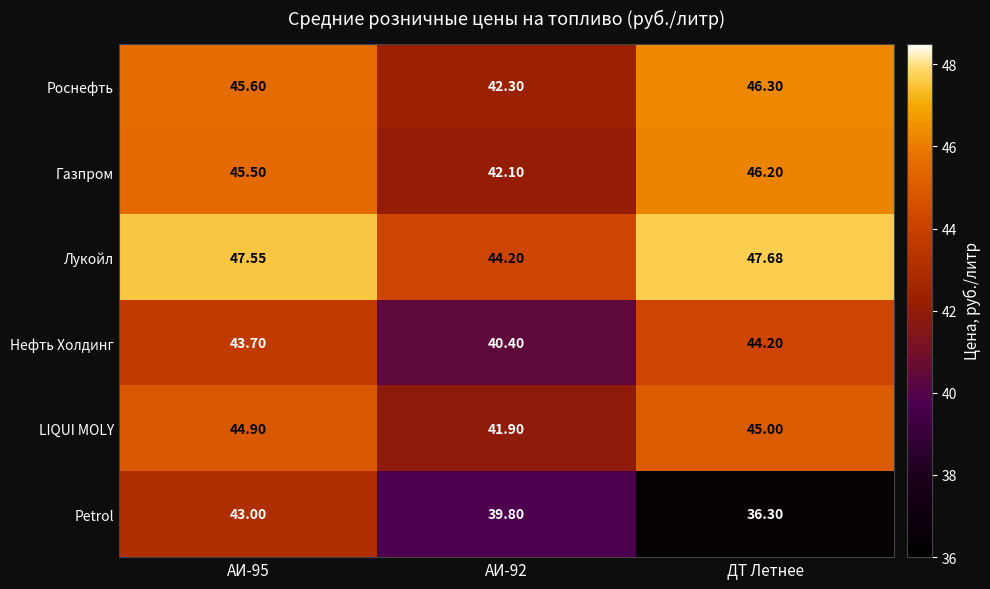

Which label corresponds to the largest value in the chart?

ДТ Летнее